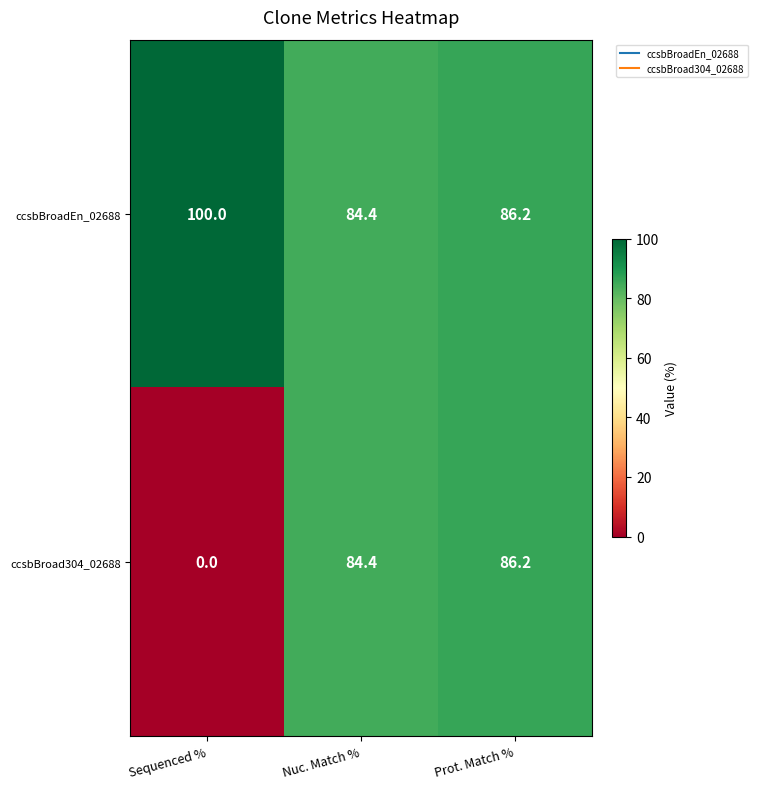

What is the sum of the ccsbBroad304_02688 values at Nuc. Match % and Sequenced %?

84.4